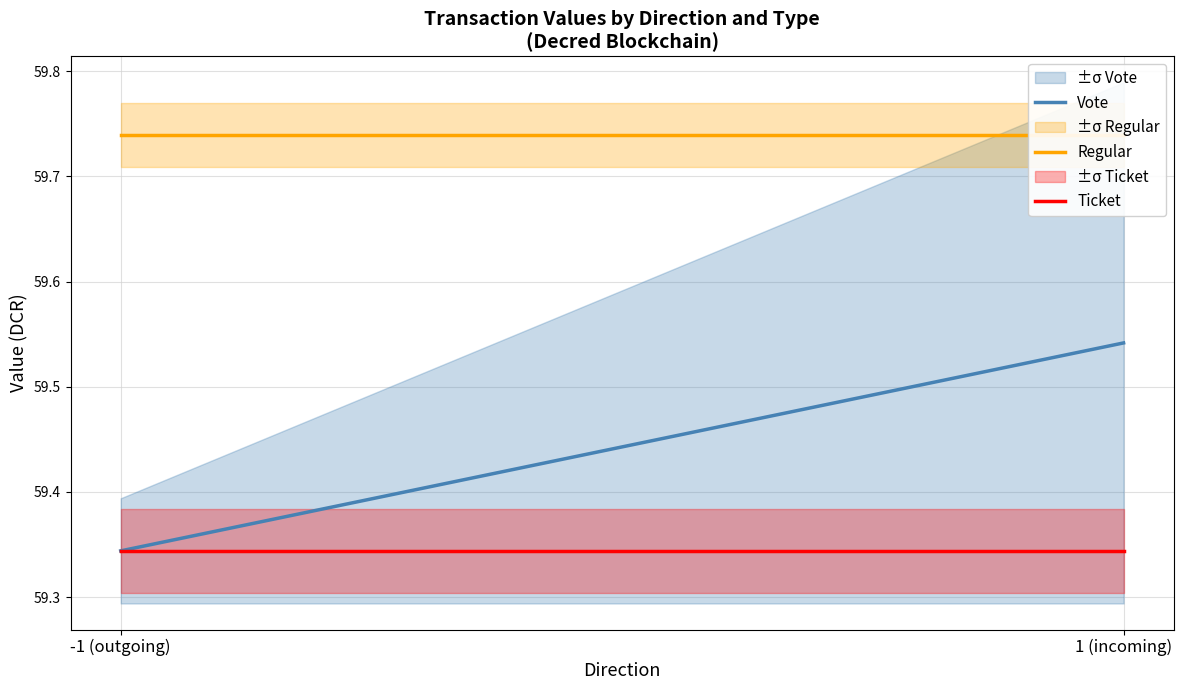

Which series changed the most between -1 (outgoing) and 1 (incoming)?

Vote